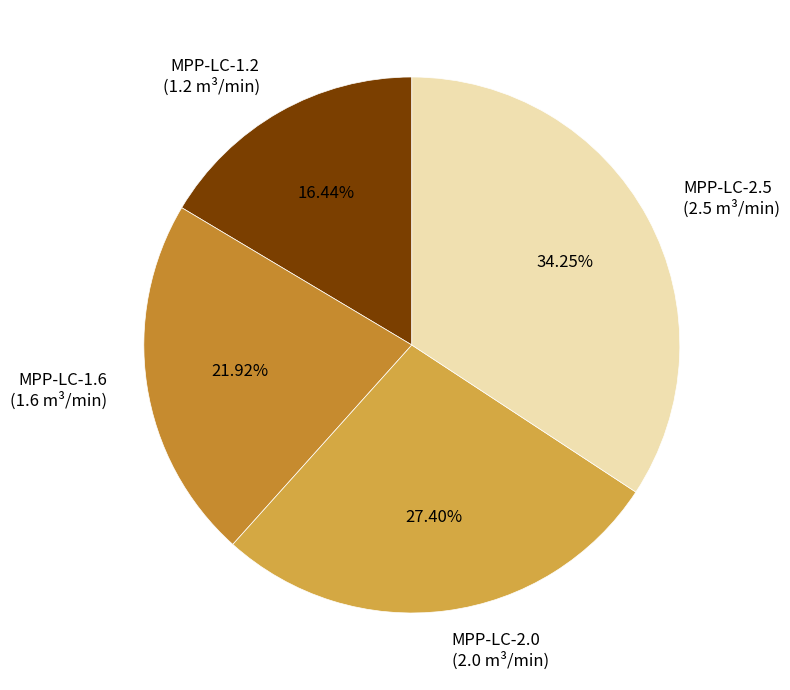

Between MPP-LC-2.0 (2.0 m³/min) and MPP-LC-1.6 (1.6 m³/min), which is larger?

MPP-LC-2.0 (2.0 m³/min)